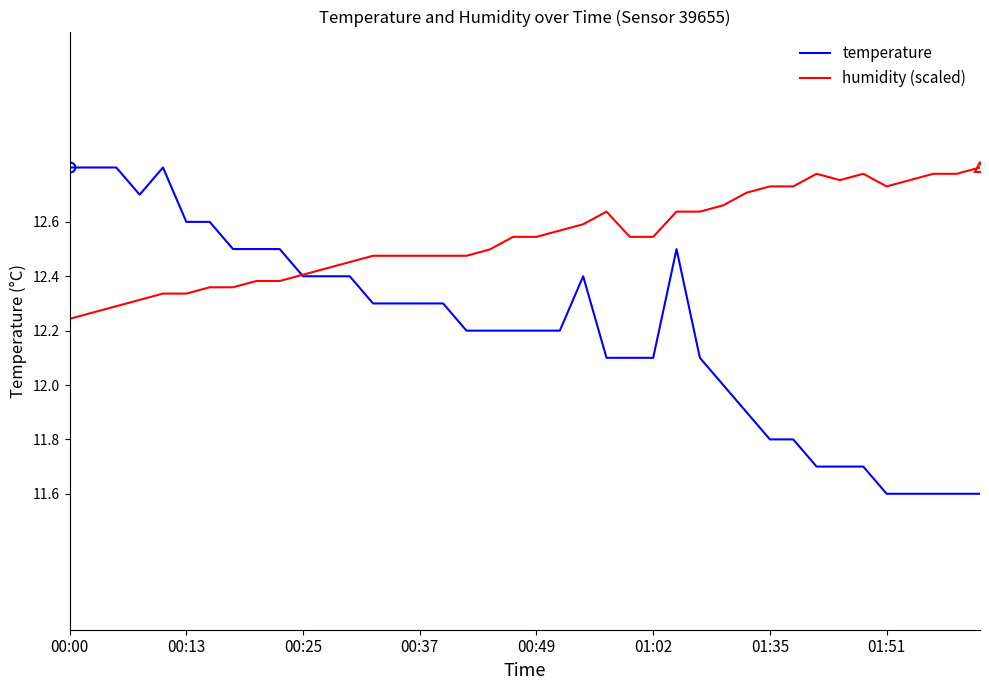

Which series ends up on top after the final intersection of temperature and humidity (scaled)?

humidity (scaled)